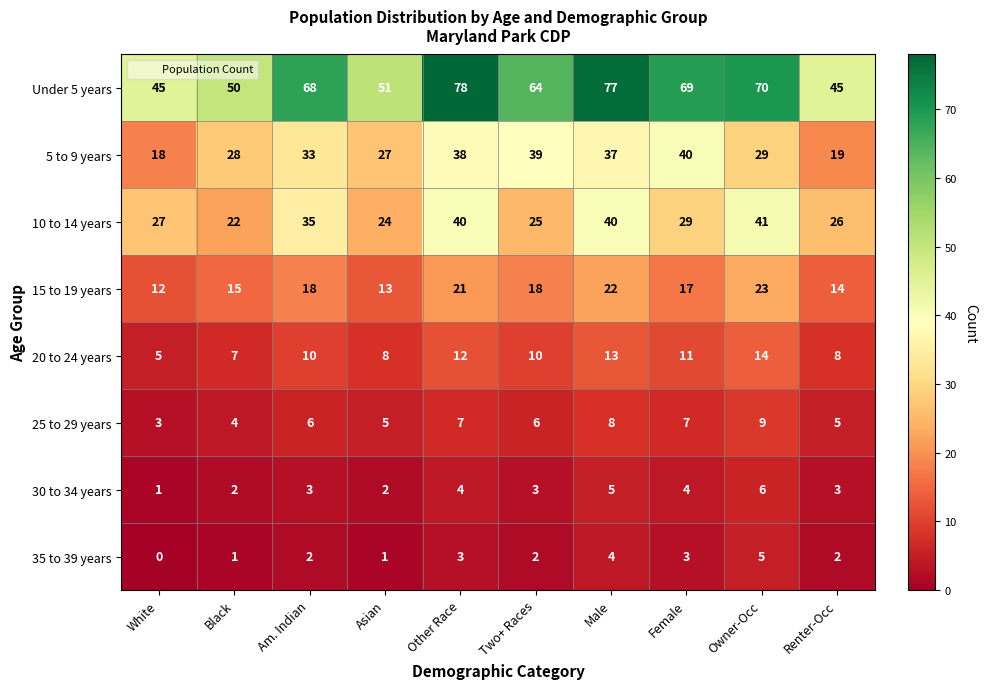

List the series in order of their peak value, lowest first.

35 to 39 years, 30 to 34 years, 25 to 29 years, 20 to 24 years, 15 to 19 years, 5 to 9 years, 10 to 14 years, Under 5 years